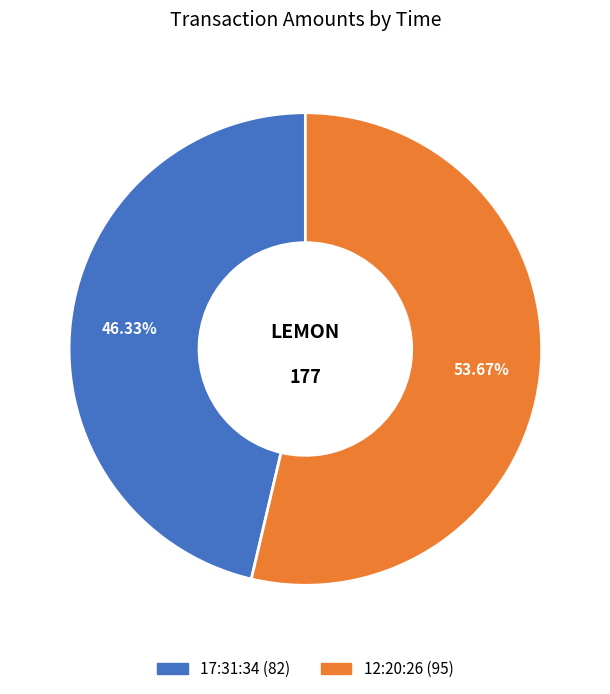

Do 12:20:26 and 17:31:34 together represent more than half of the pie?

Yes